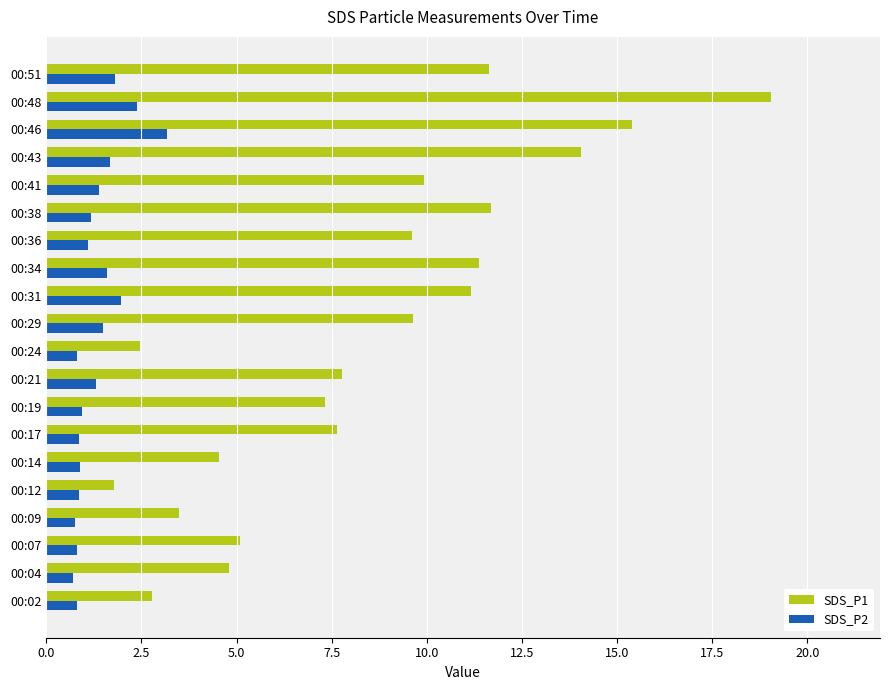

At 00:02, list the series in order from smallest to largest.

SDS_P2, SDS_P1